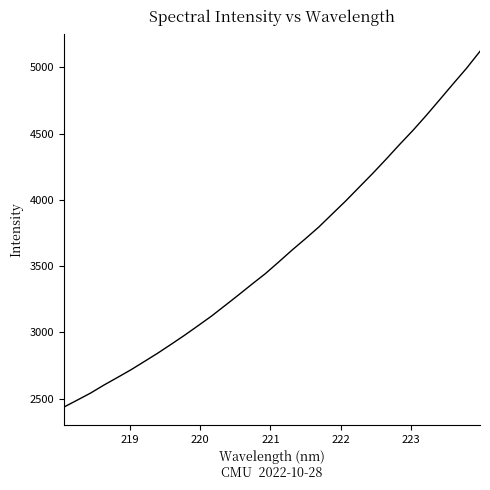

What is the minimum value shown in the chart?

2436.4